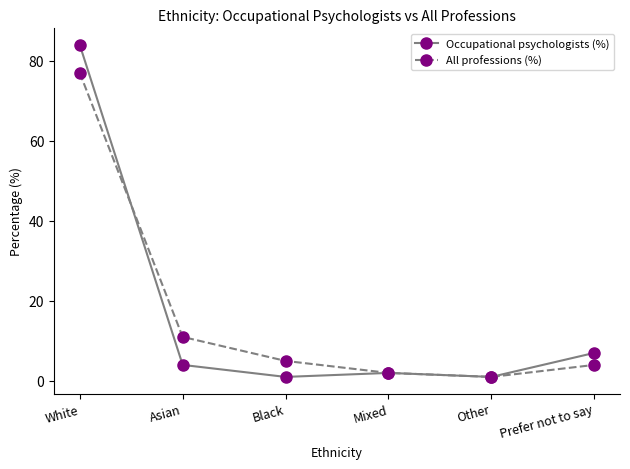

Rank the categories by All professions (%) value from lowest to highest.

Other, Mixed, Prefer not to say, Black, Asian, White